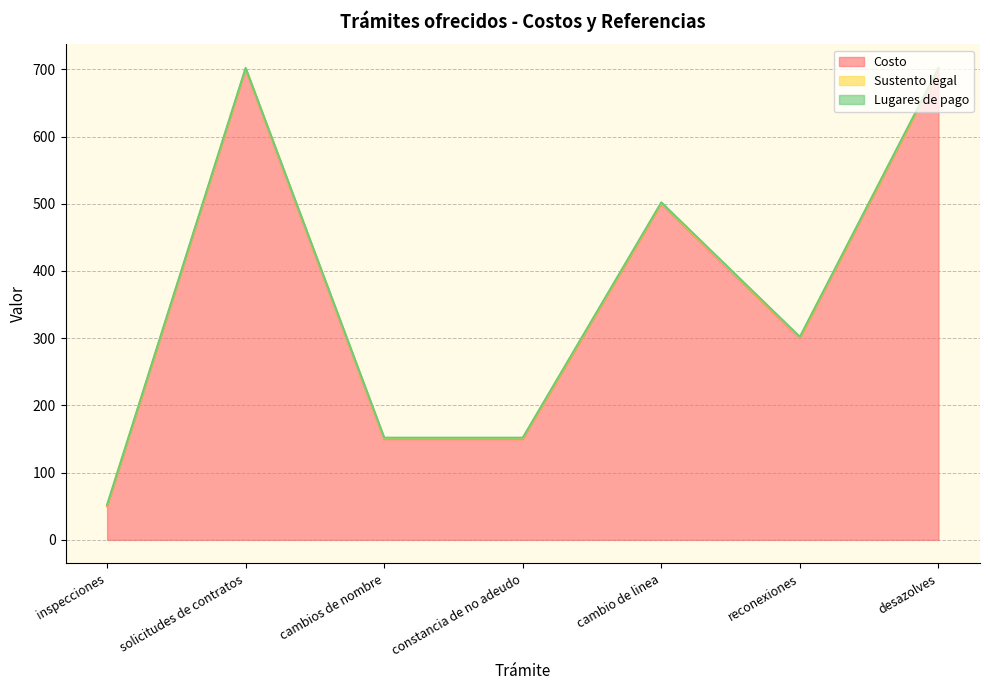

The Sustento legal series shows 1 at cambio de linea. True or false?

True